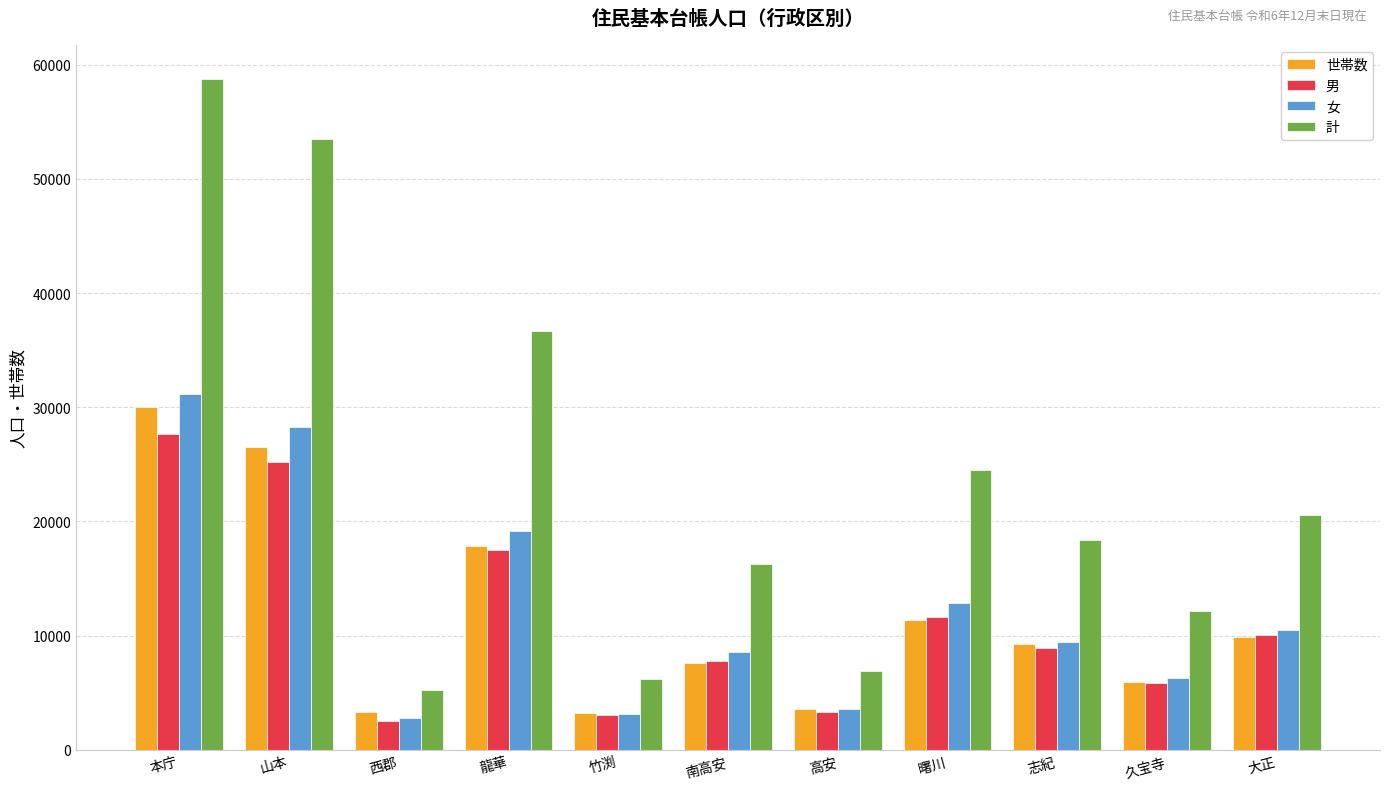

What is the label of the 3rd bar from the left?

西郡